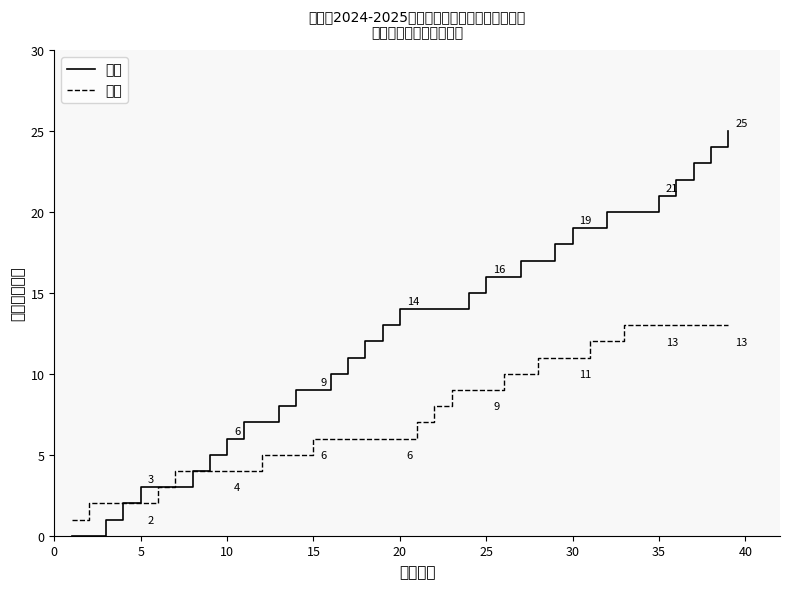

The 中职 series shows 4 at 10. True or false?

True